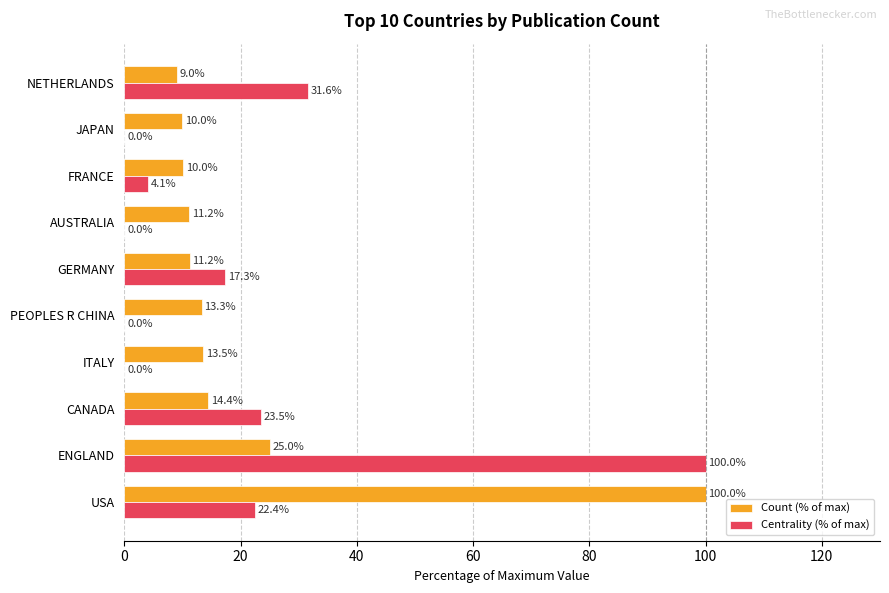

What is the total value across all series at PEOPLES R CHINA?

13.3